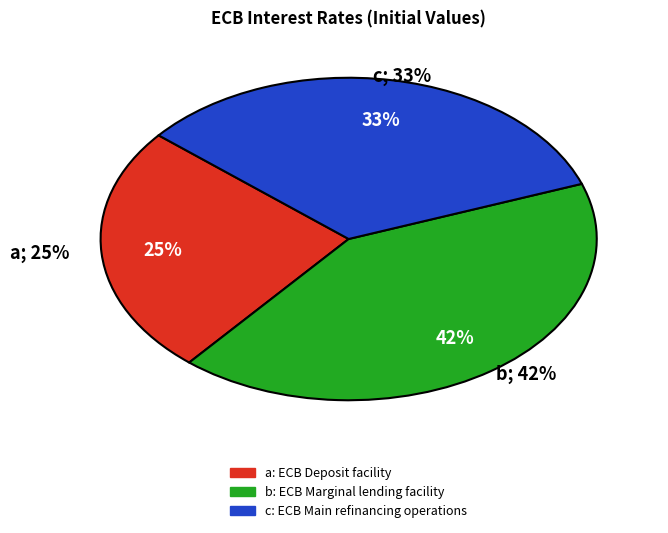

Does ECB Deposit facility represent more than half of the total?

No